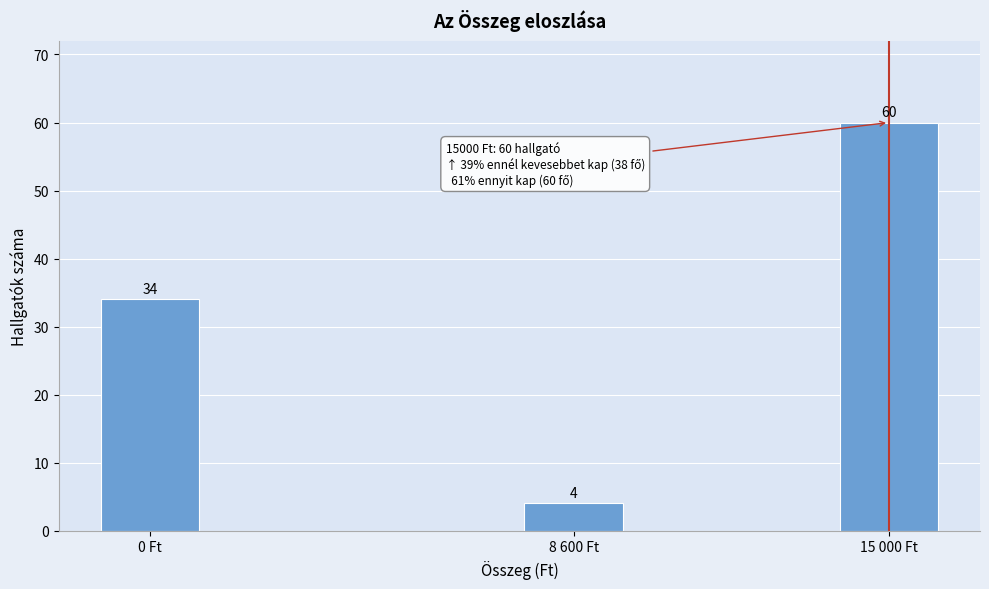

Reading left to right, extract all data points from this chart.

34	4	60